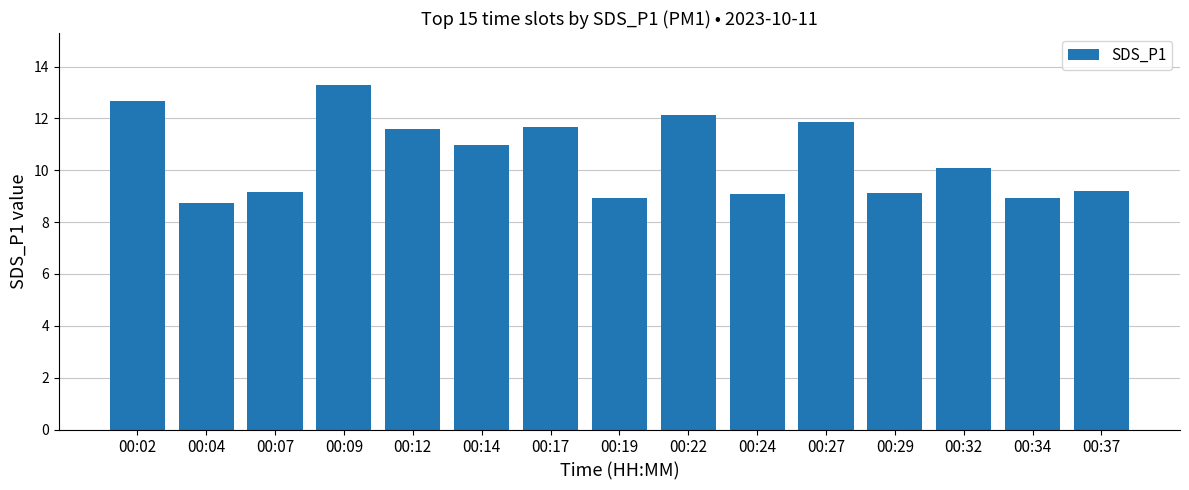

Is it true that the value at 00:19 is 8.9?

True